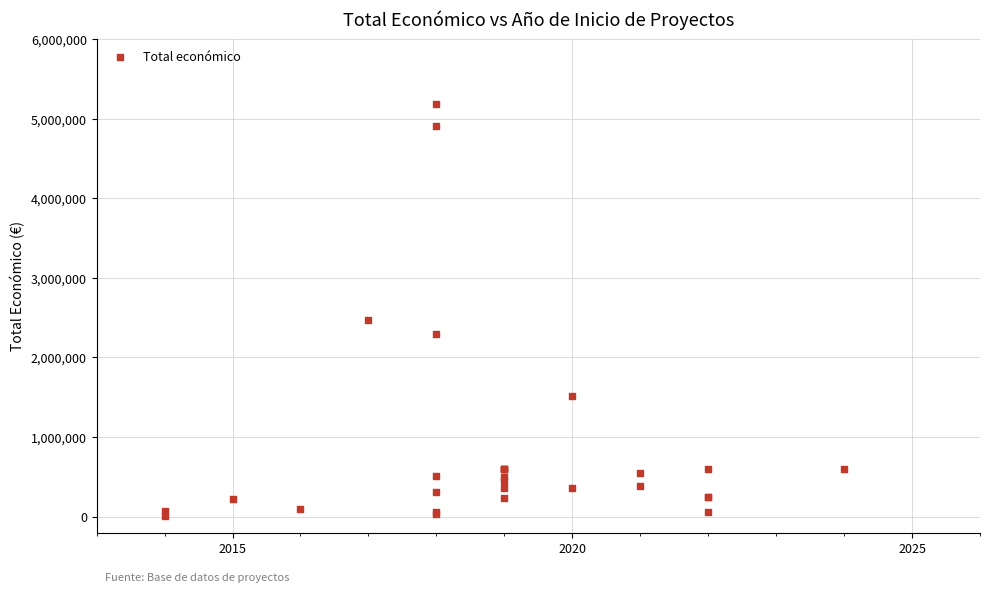

What Y value in the scatter plot is closest to 2597227?

2464572